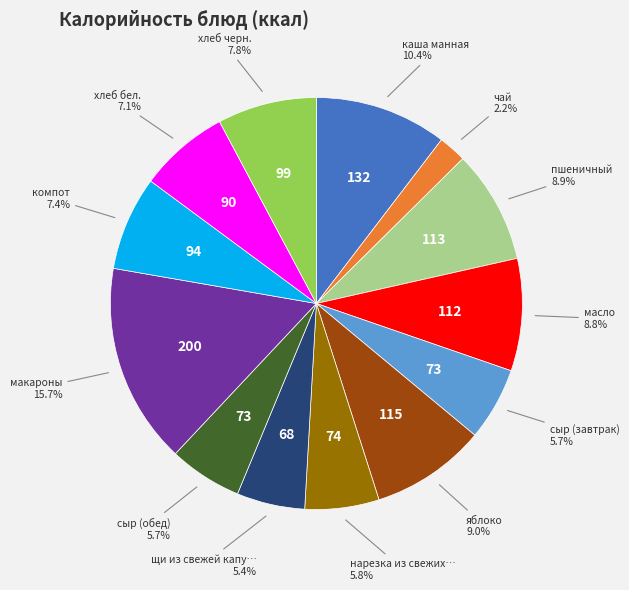

Does any single category account for the majority?

No